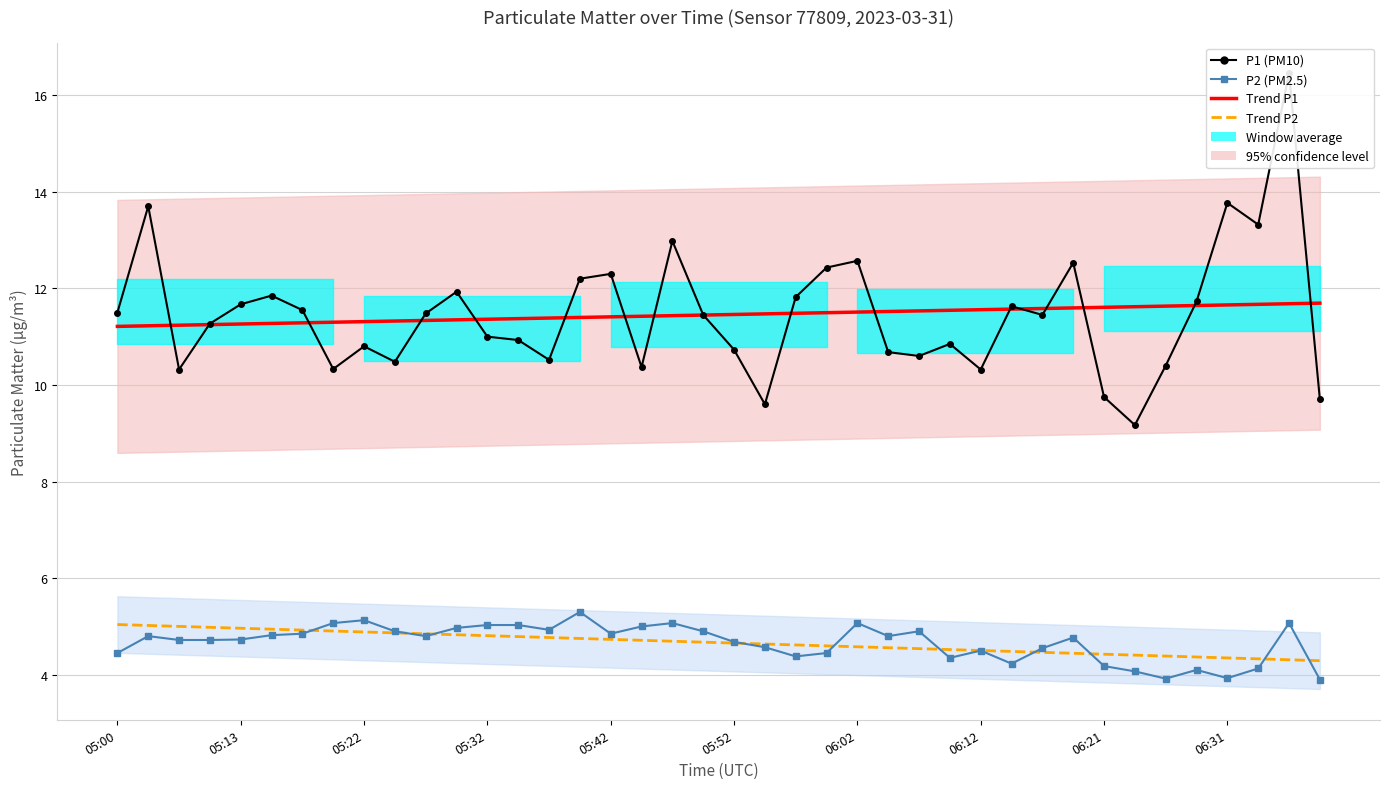

At how many categories does at least one series exceed 10?

40